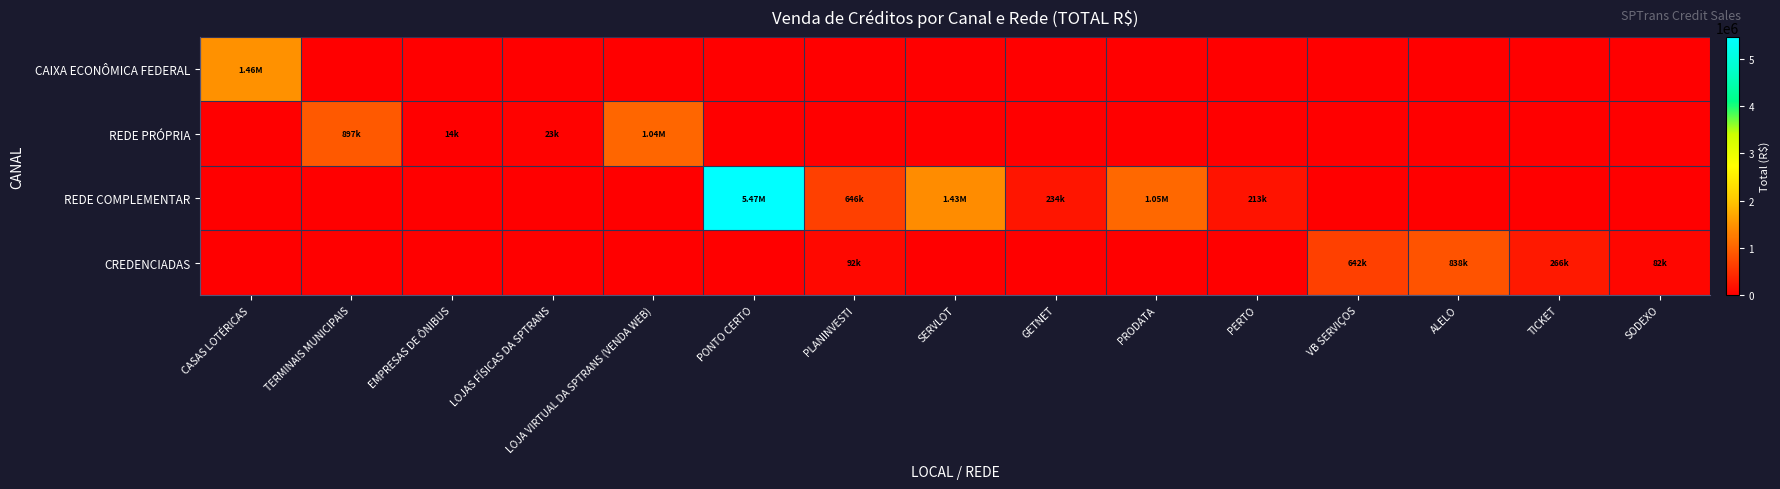

At which category is the sum across all series the highest?

PONTO CERTO